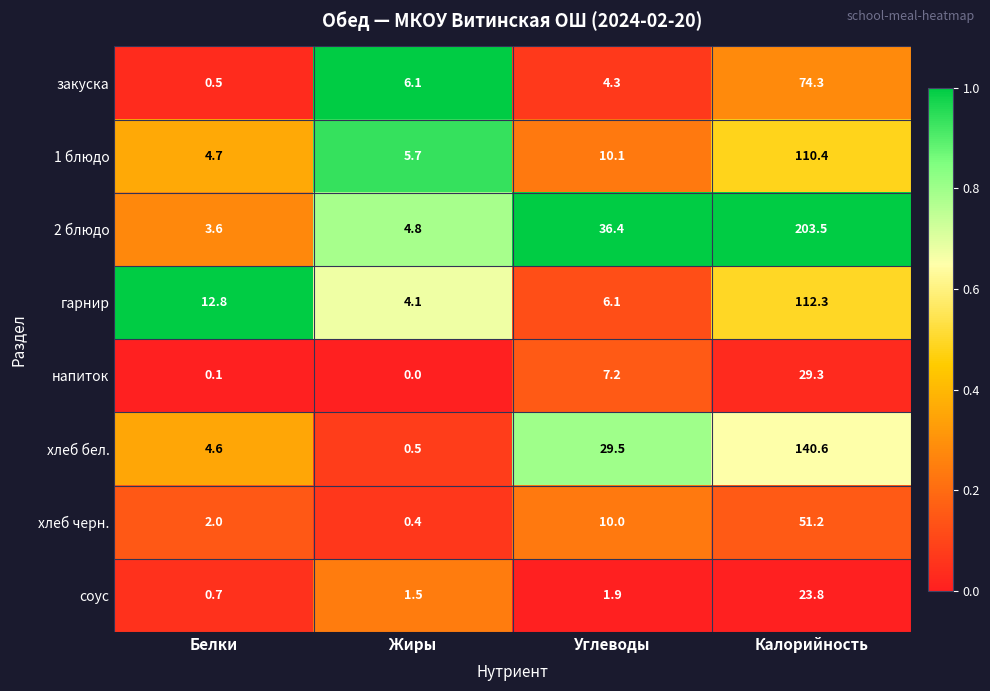

Rank the series by their maximum value, from highest to lowest.

2 блюдо, хлеб бел., гарнир, 1 блюдо, закуска, хлеб черн., напиток, соус